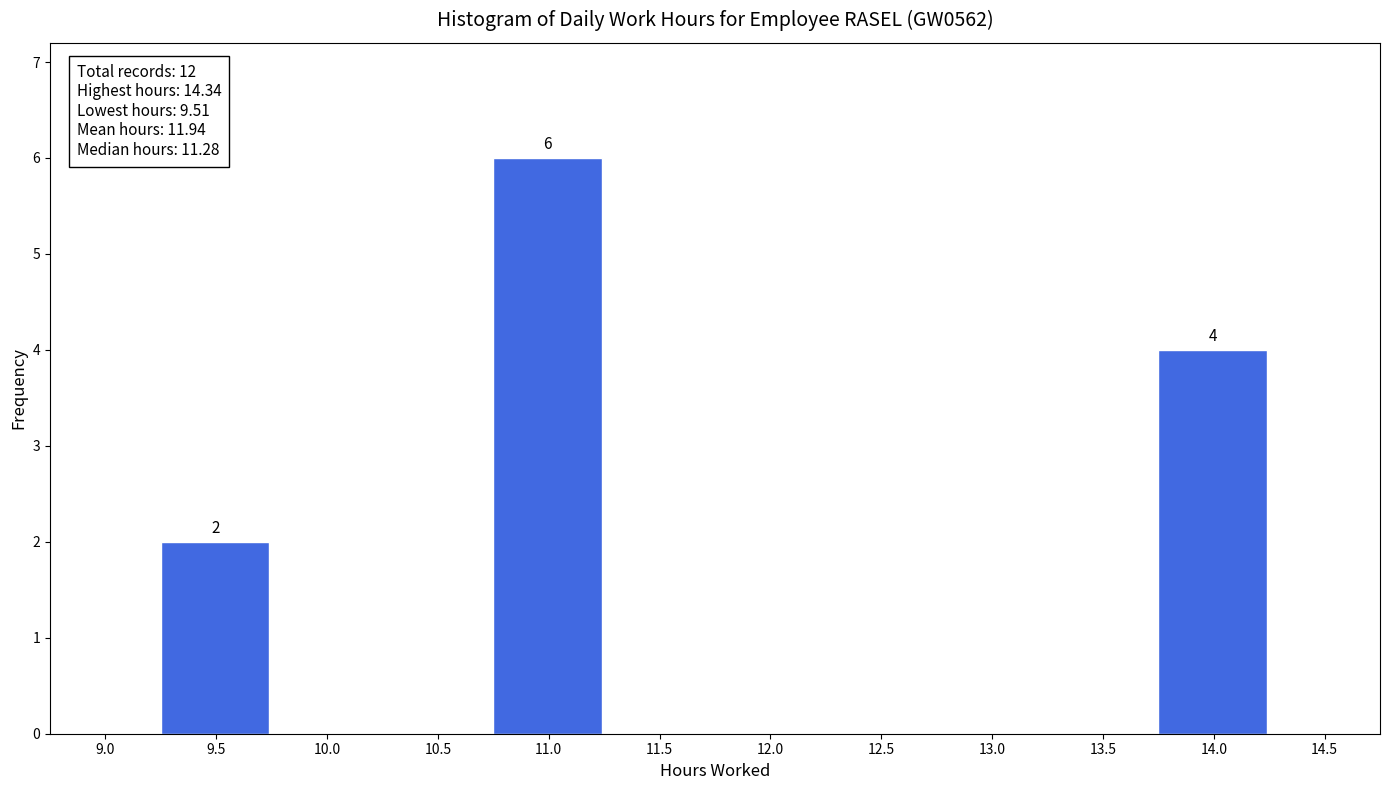

Reading right to left, list all the values displayed in this chart.

14.5=0	14.0=4	13.5=0	13.0=0	12.5=0	12.0=0	11.5=0	11.0=6	10.5=0	10.0=0	9.5=2	9.0=0